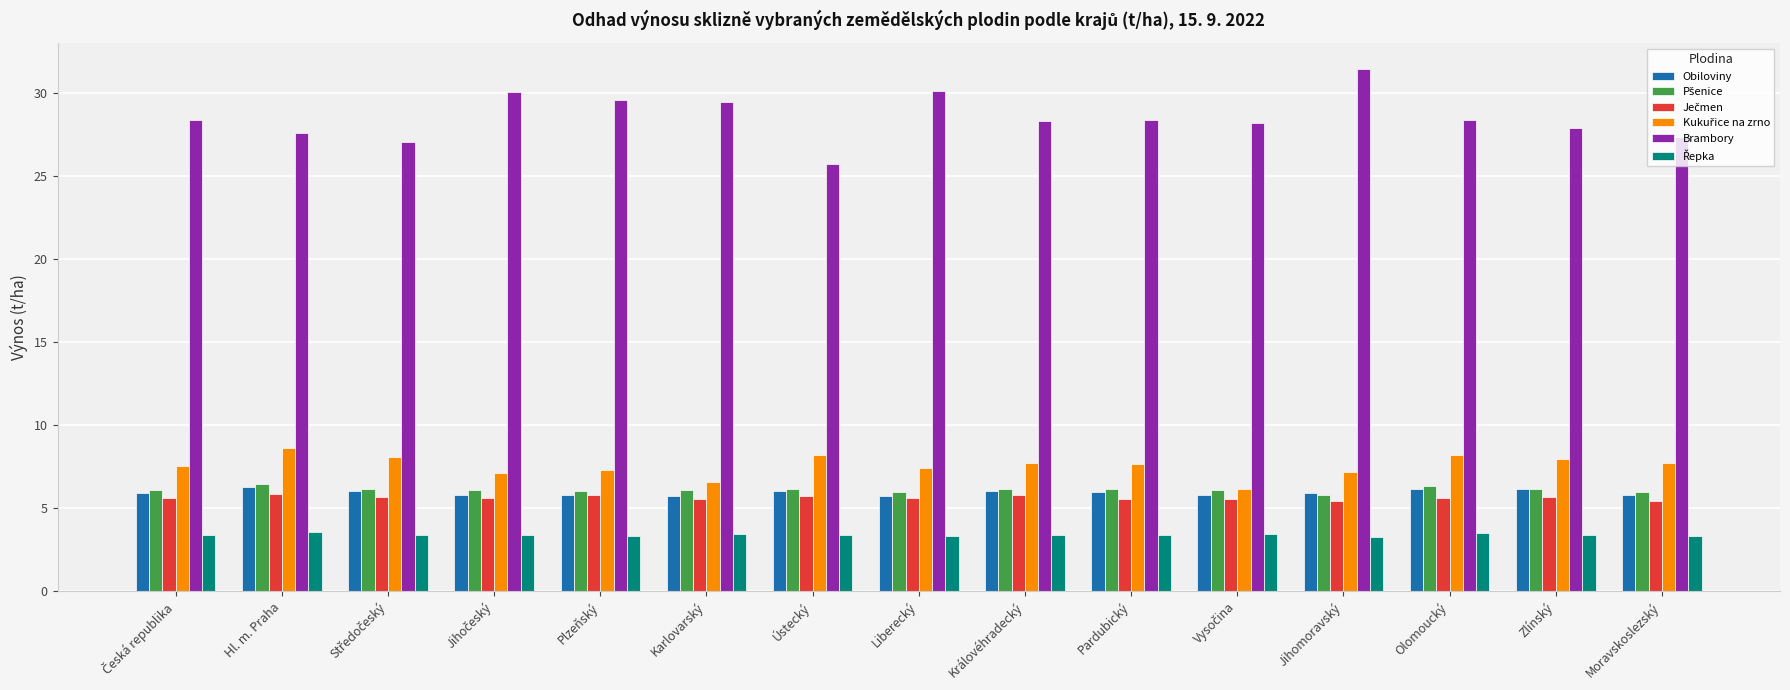

Which series has the largest total across all categories?

Brambory